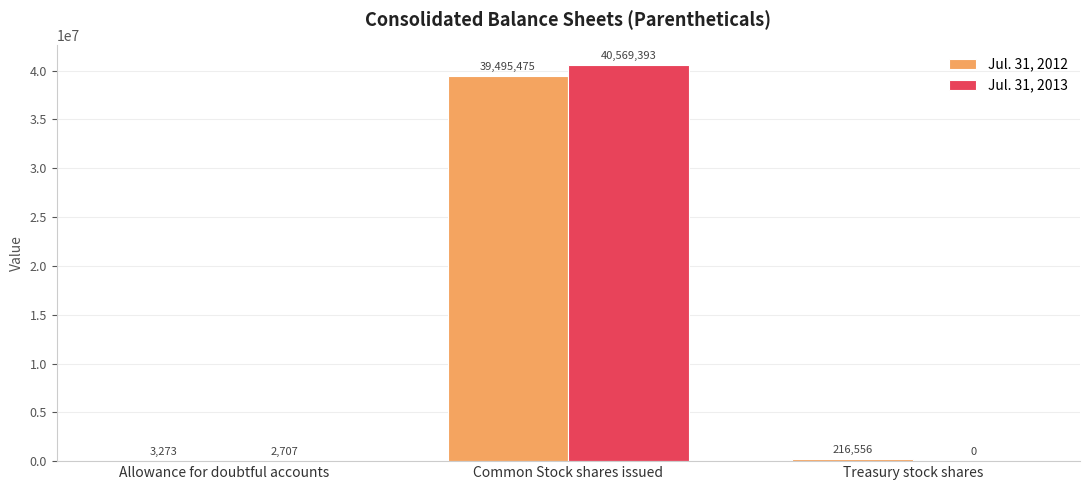

True or false: Jul. 31, 2013 has a value of 40569393 at Common Stock shares issued.

True